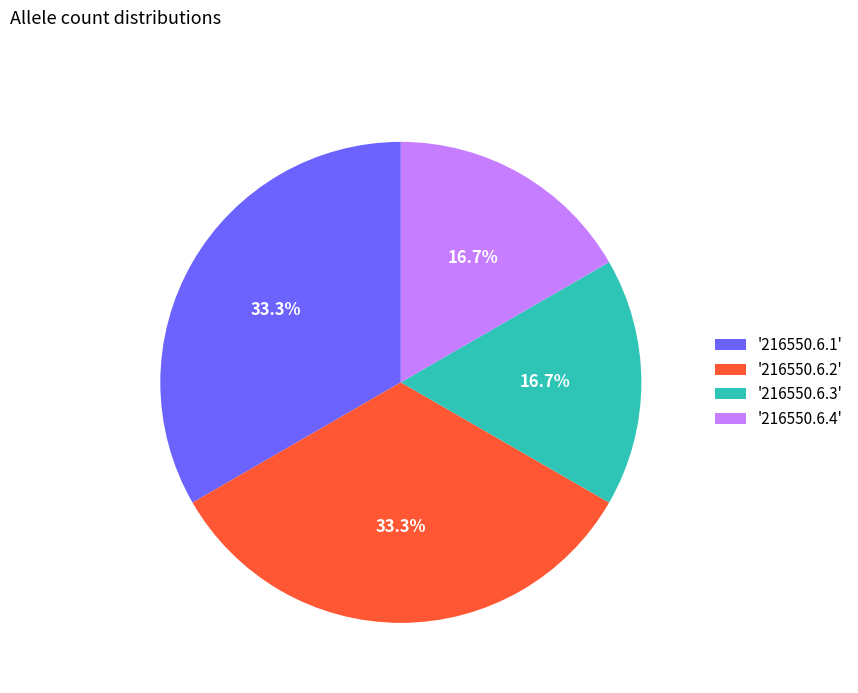

Approximately how many times larger is the value at '216550.6.4' compared to '216550.6.1'?

0.5